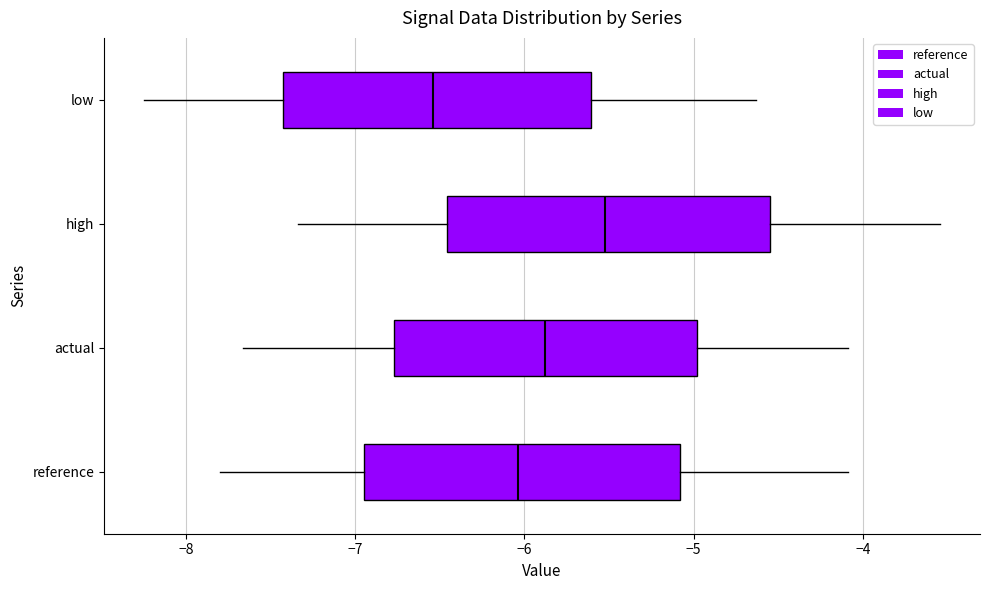

Where is the left edge of the box for actual on the x-axis? The values are not printed on the chart, so give them approximately, as read against the axis.

-6.8